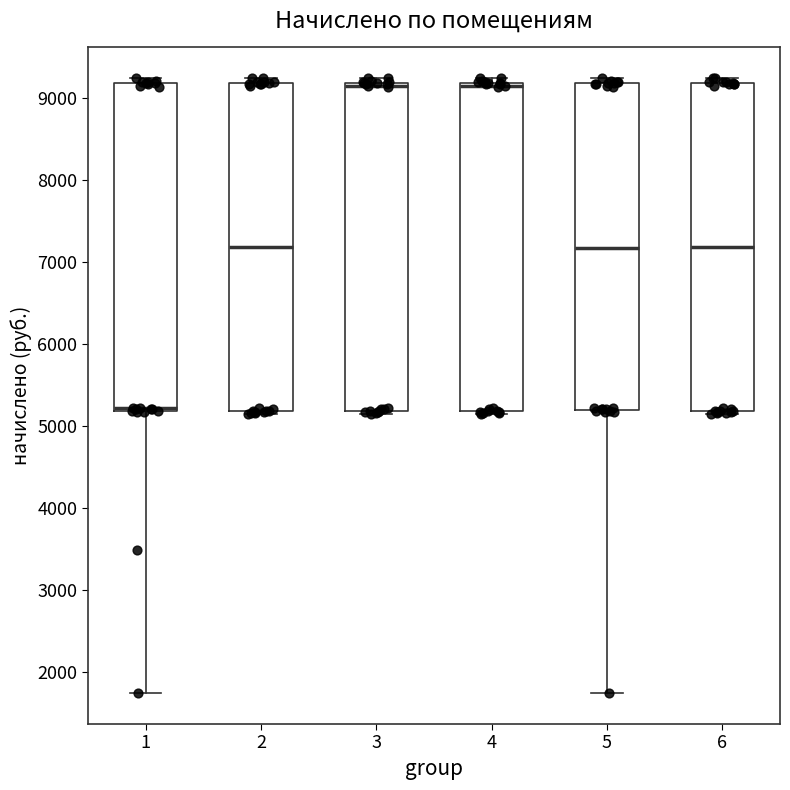

Reading left to right, read every box against the y-axis: the position of its median line, the range the box covers, and the ends of its whiskers. The values are not printed on the chart, so give them approximately, as read against the axis.

1: median 5200 (drawn on the box's lower edge), box 5200 to 9200, whiskers 1700 to 9200 (just above the box's upper edge)
2: median 7200, box 5200 to 9200, whiskers 5100 to 9200 (just above the box's upper edge)
3: median 9100, box 5200 to 9200, whiskers 5100 to 9200 (just above the box's upper edge)
4: median 9100, box 5200 to 9200, whiskers 5100 to 9200 (just above the box's upper edge)
5: median 7200, box 5200 to 9200, whiskers 1700 to 9200 (just above the box's upper edge)
6: median 7200, box 5200 to 9200, whiskers 5100 to 9200 (just above the box's upper edge)